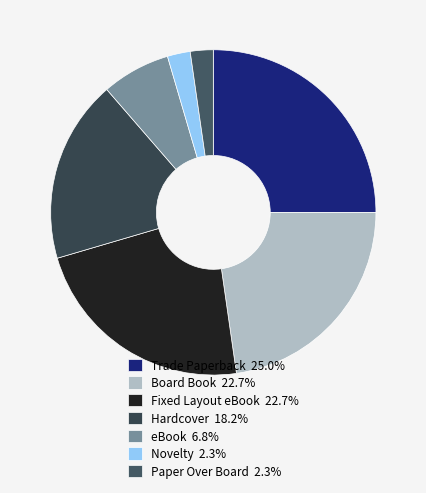

What is the change in value from Board Book to eBook?

-7